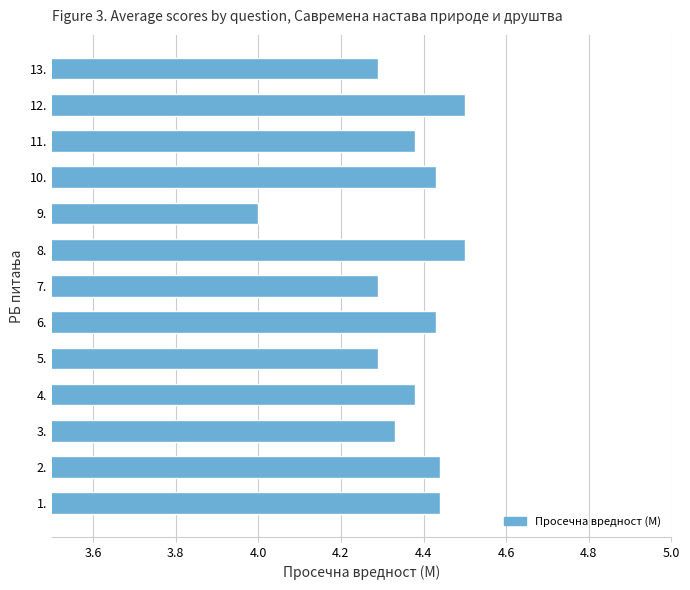

How many bars are there in total?

13